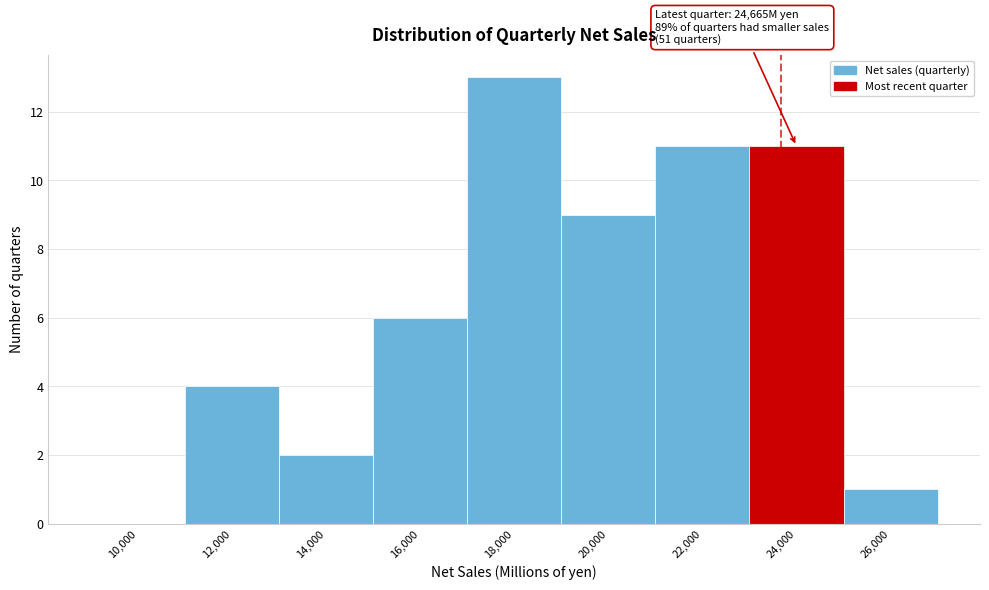

Reading right to left, what are all the values shown in this chart?

26,000=1	24,000=11	22,000=11	20,000=9	18,000=13	16,000=6	14,000=2	12,000=4	10,000=0